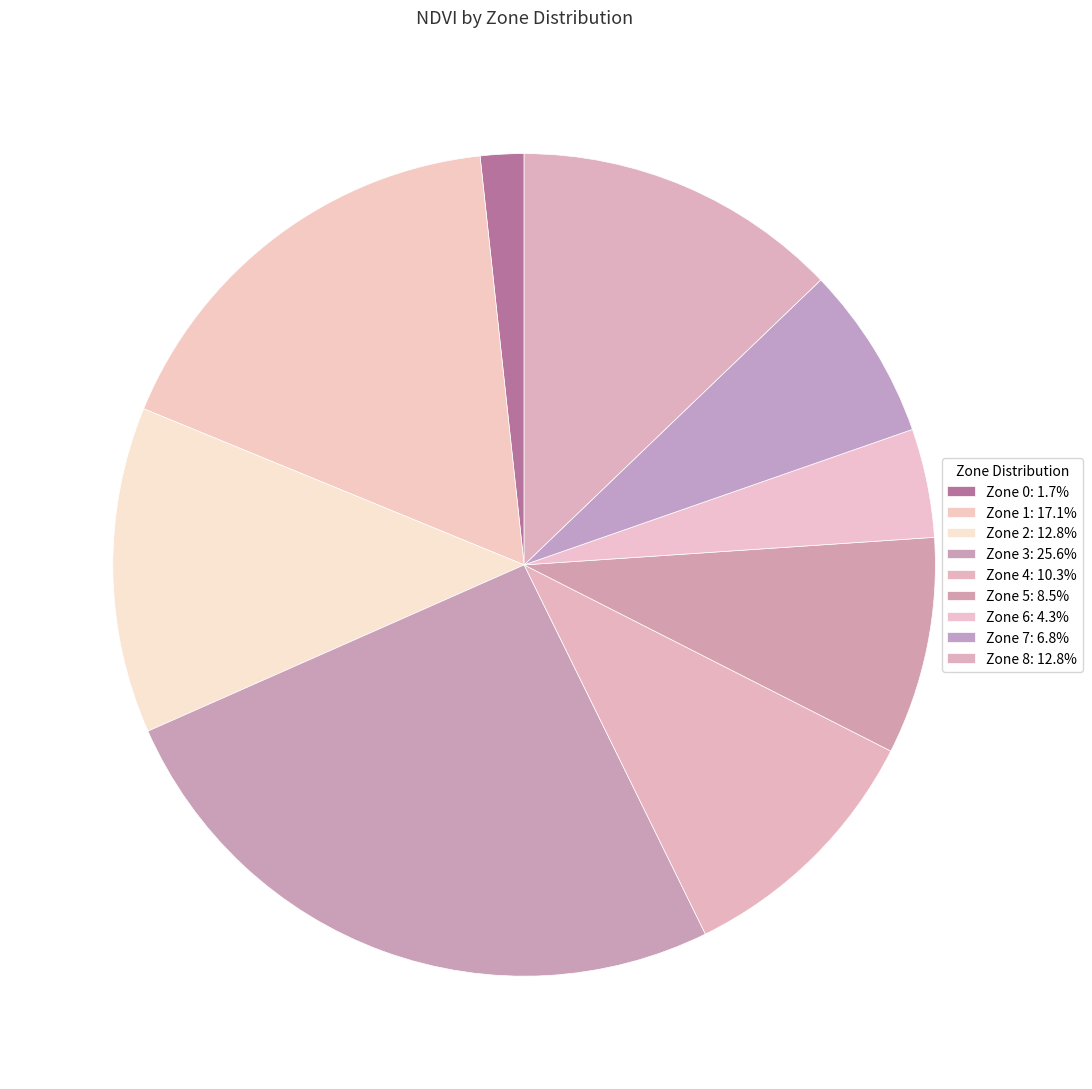

Which category has the biggest portion of the pie?

Zone 3